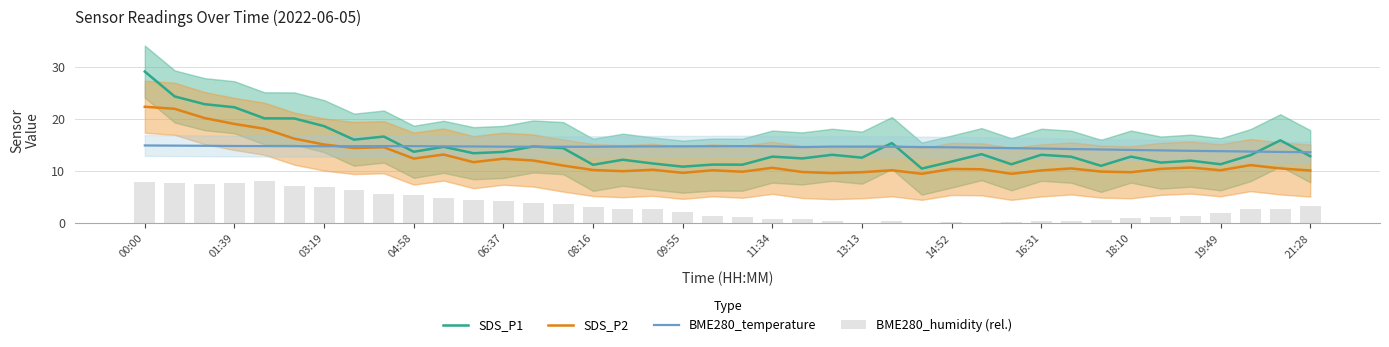

The SDS_P1 series shows 12.6 at 13:13. True or false?

True